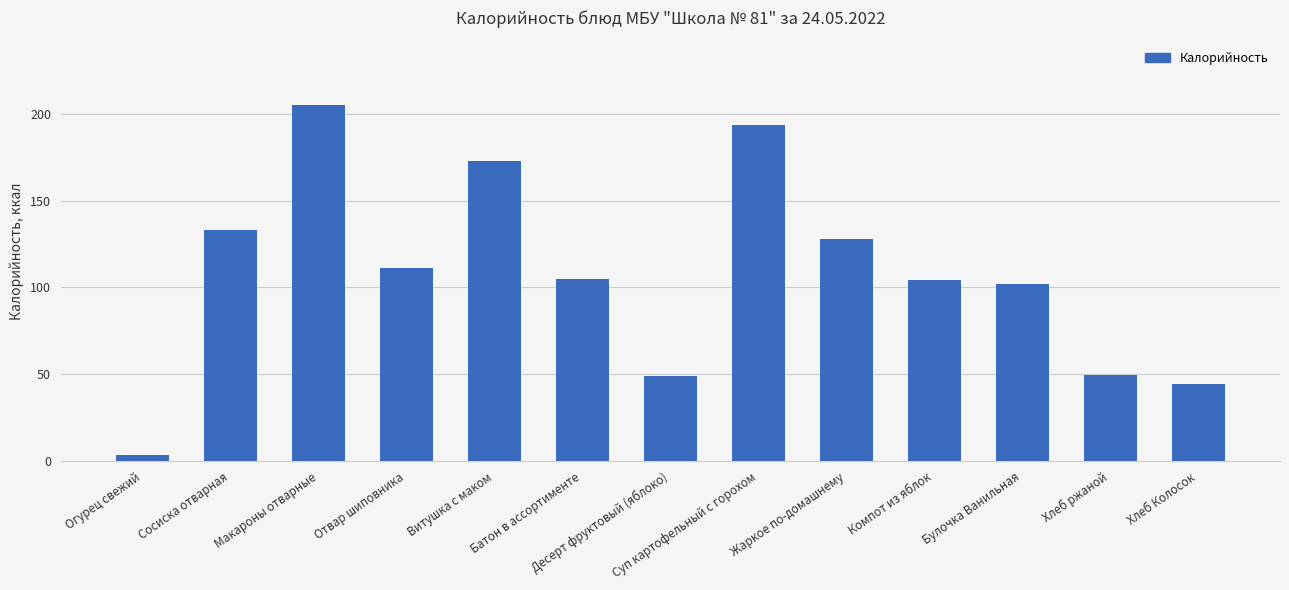

The value at Жаркое по-домашнему is 128.1. True or false?

True